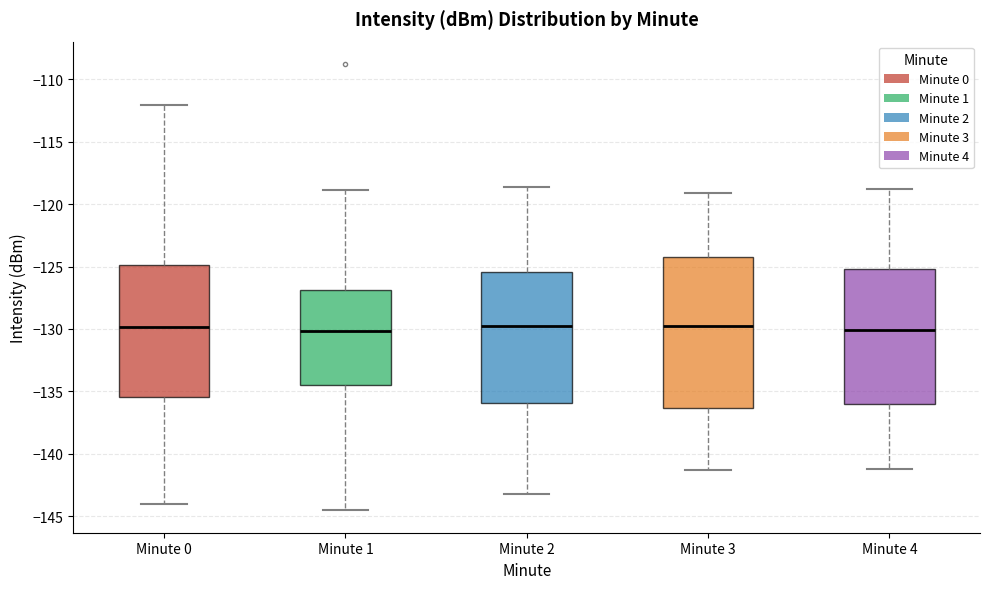

Reading left to right, transcribe this box plot: for each box, give where its median line is, the range the box spans, and where its two whiskers end, as read against the y-axis. The values are not printed on the chart, so give them approximately, as read against the axis.

Minute 0: median -130.0, box -135.5 to -125.0, whiskers -144.0 to -112.0
Minute 1: median -130.0, box -134.5 to -127.0, whiskers -144.5 to -119.0
Minute 2: median -129.5, box -136.0 to -125.5, whiskers -143.0 to -118.5
Minute 3: median -129.5, box -136.5 to -124.0, whiskers -141.5 to -119.0
Minute 4: median -130.0, box -136.0 to -125.0, whiskers -141.0 to -119.0